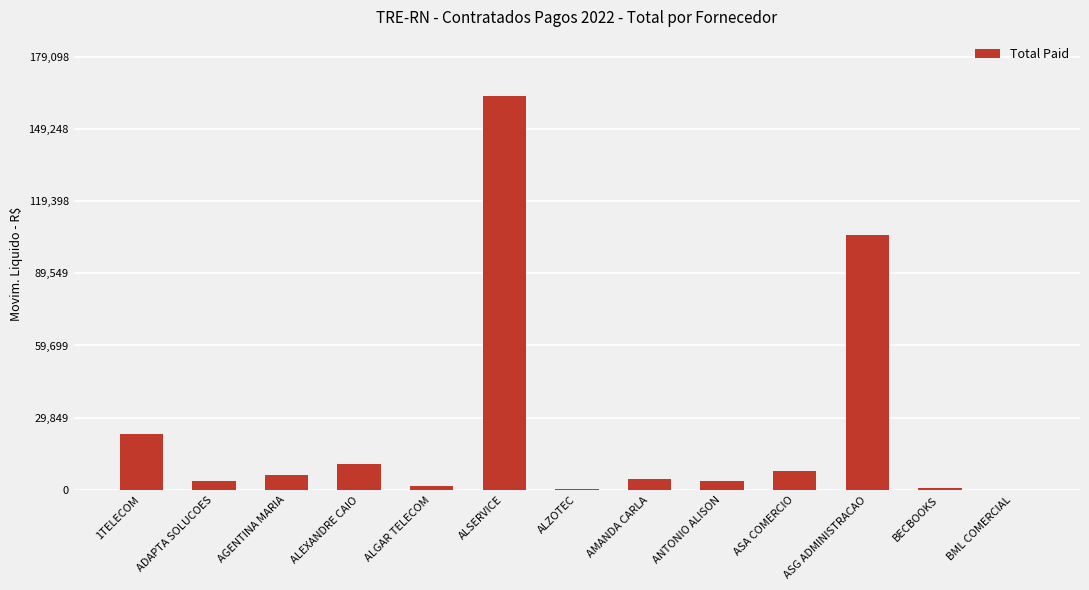

True or false: the data shows 229658.5 at ALSERVICE.

False